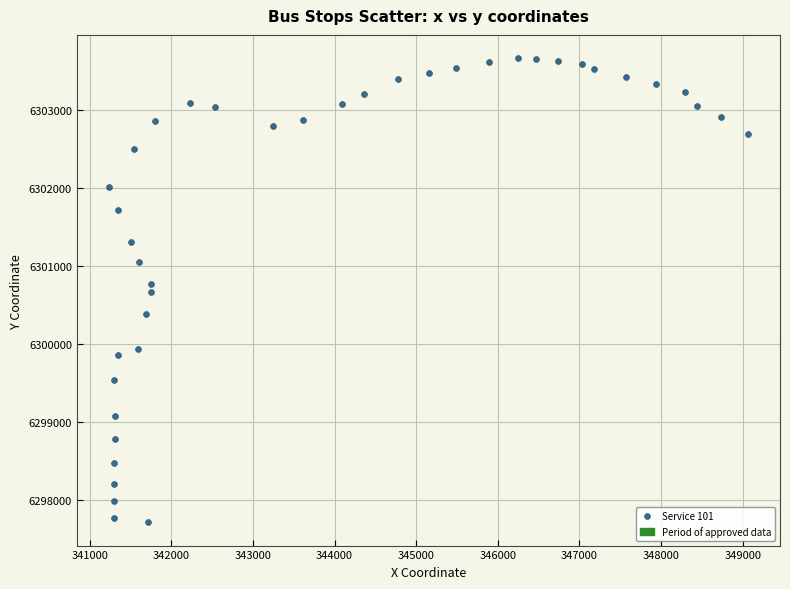

What is the range of X values (max minus min)?

7832.0